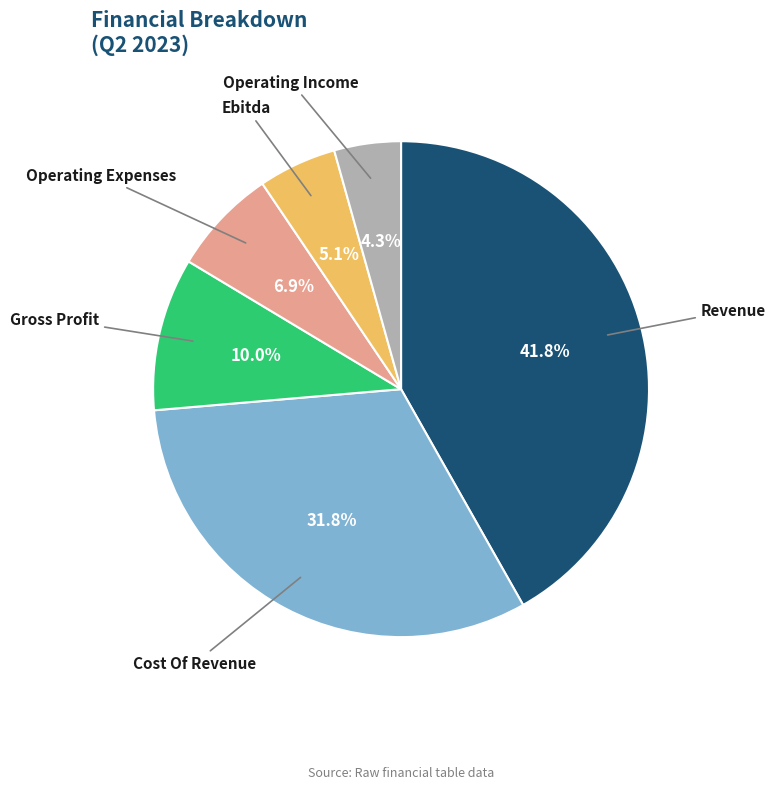

What portion of the pie excludes Cost Of Revenue?

68.2%